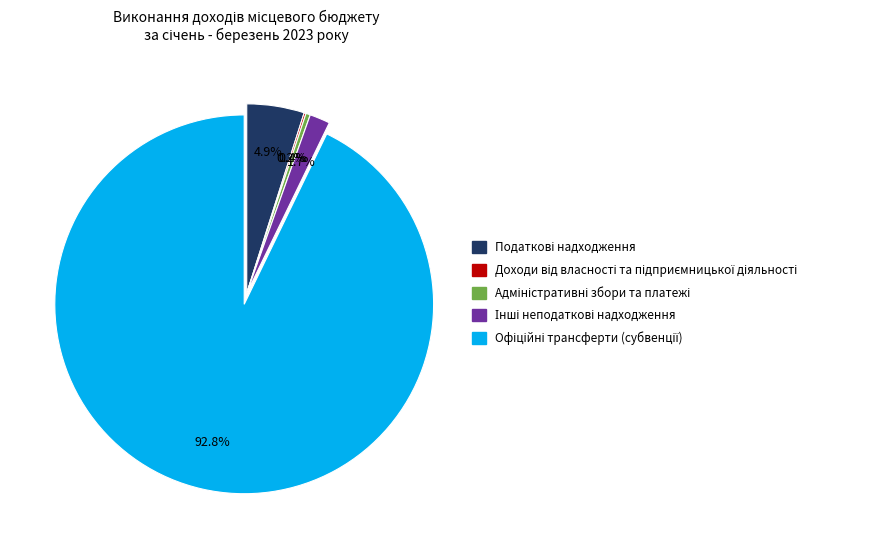

Is there a majority slice in this chart?

Yes